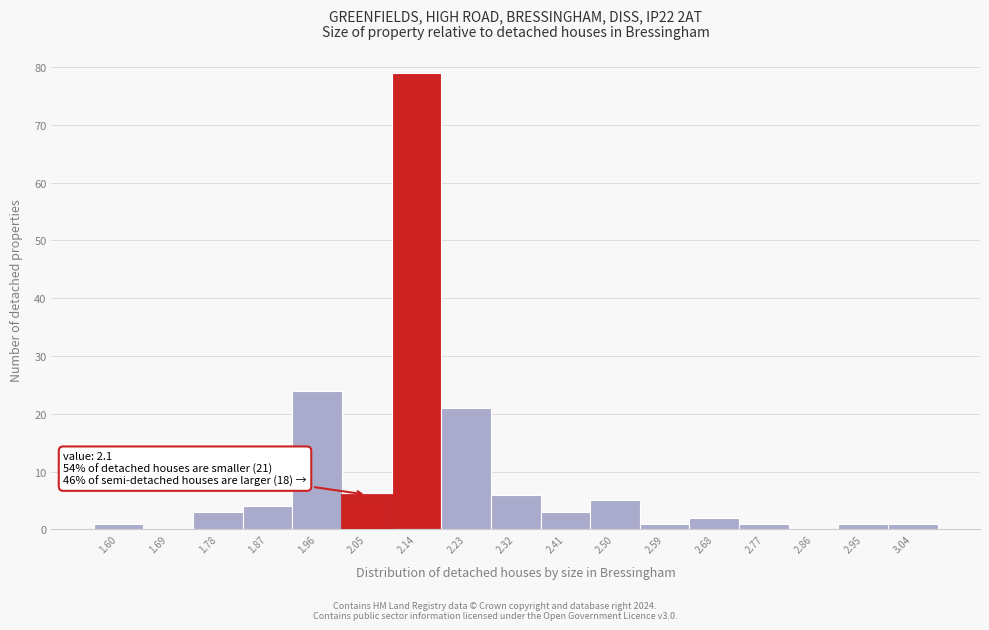

Which range on the x-axis has the tallest bar?

2.09 to 2.18